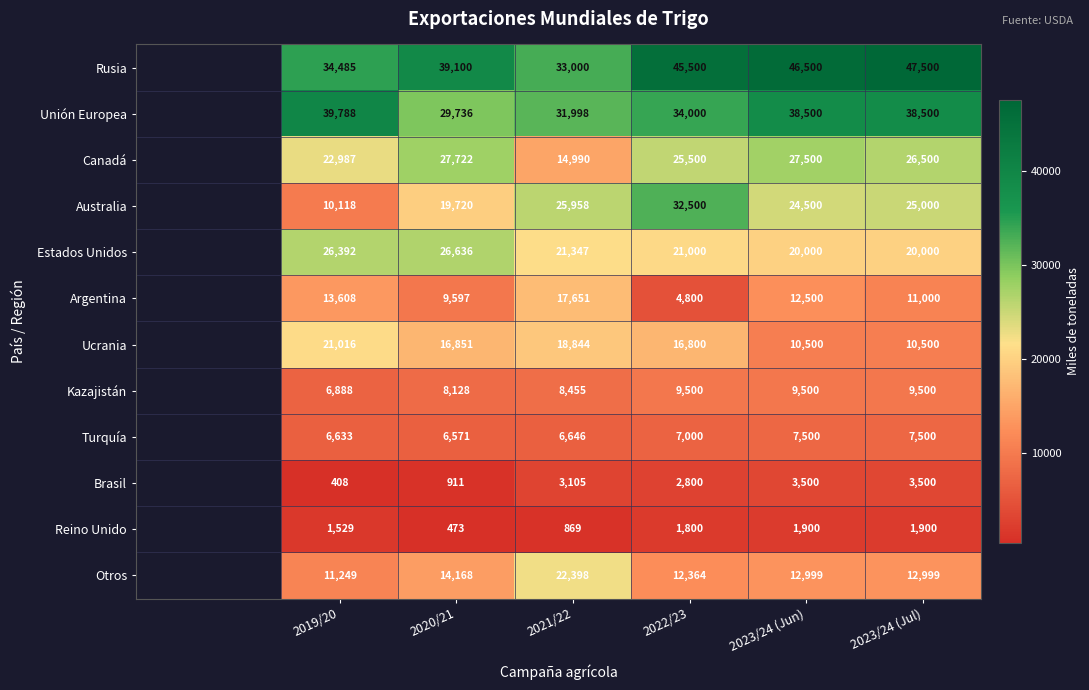

How many series are shown in this chart?

12